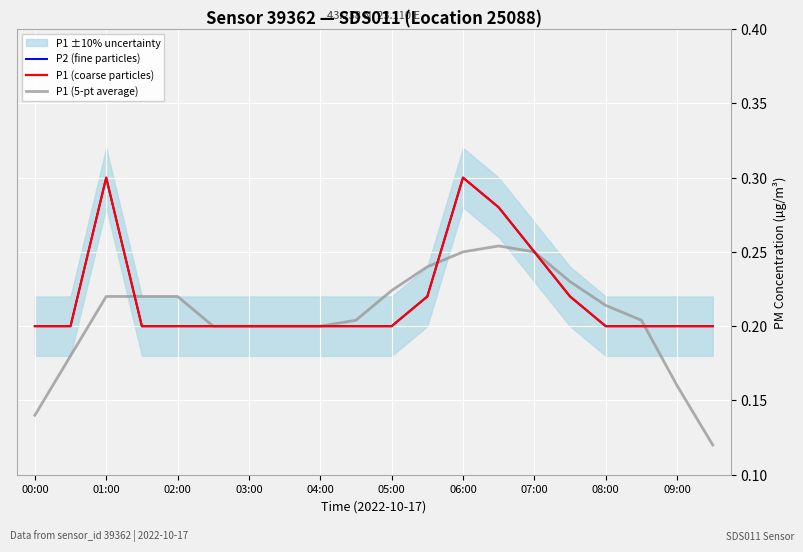

Is the value of P2 (fine particles) at 01:00 greater than the value of P1 (coarse particles) at 06:00?

No